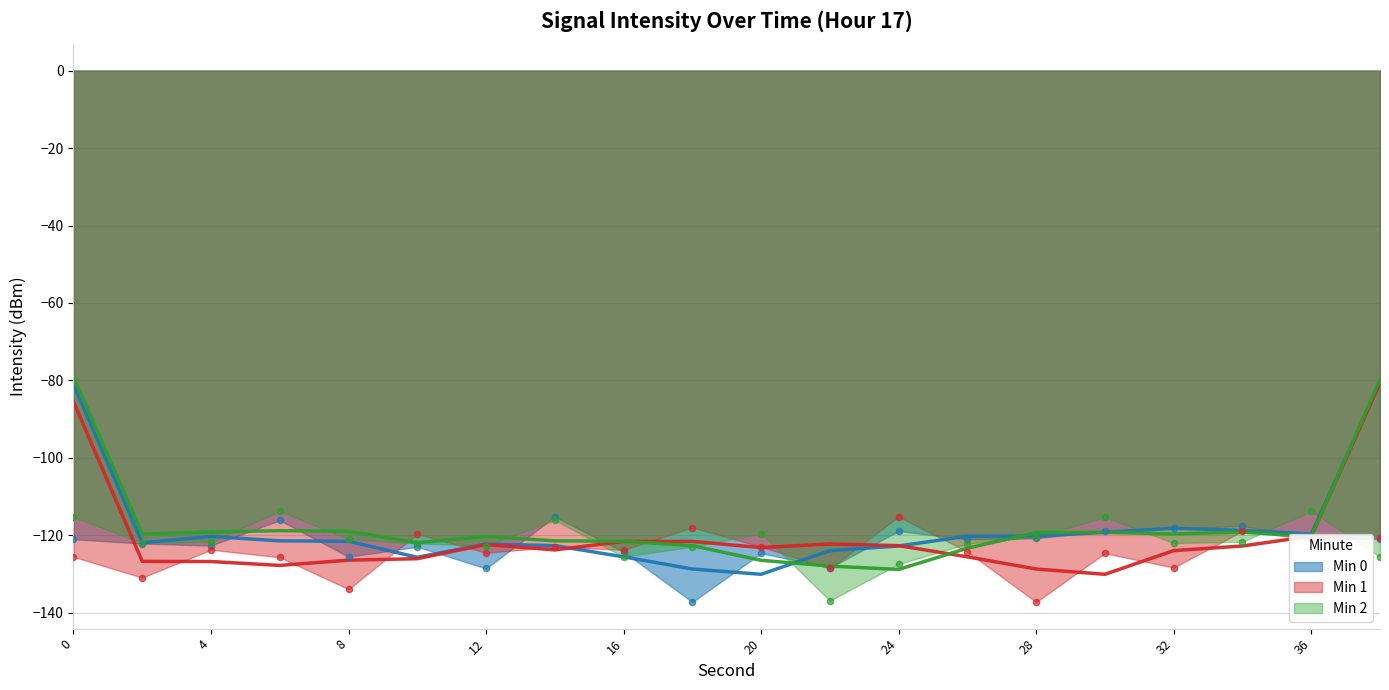

At which category is the sum across all series the highest?

14